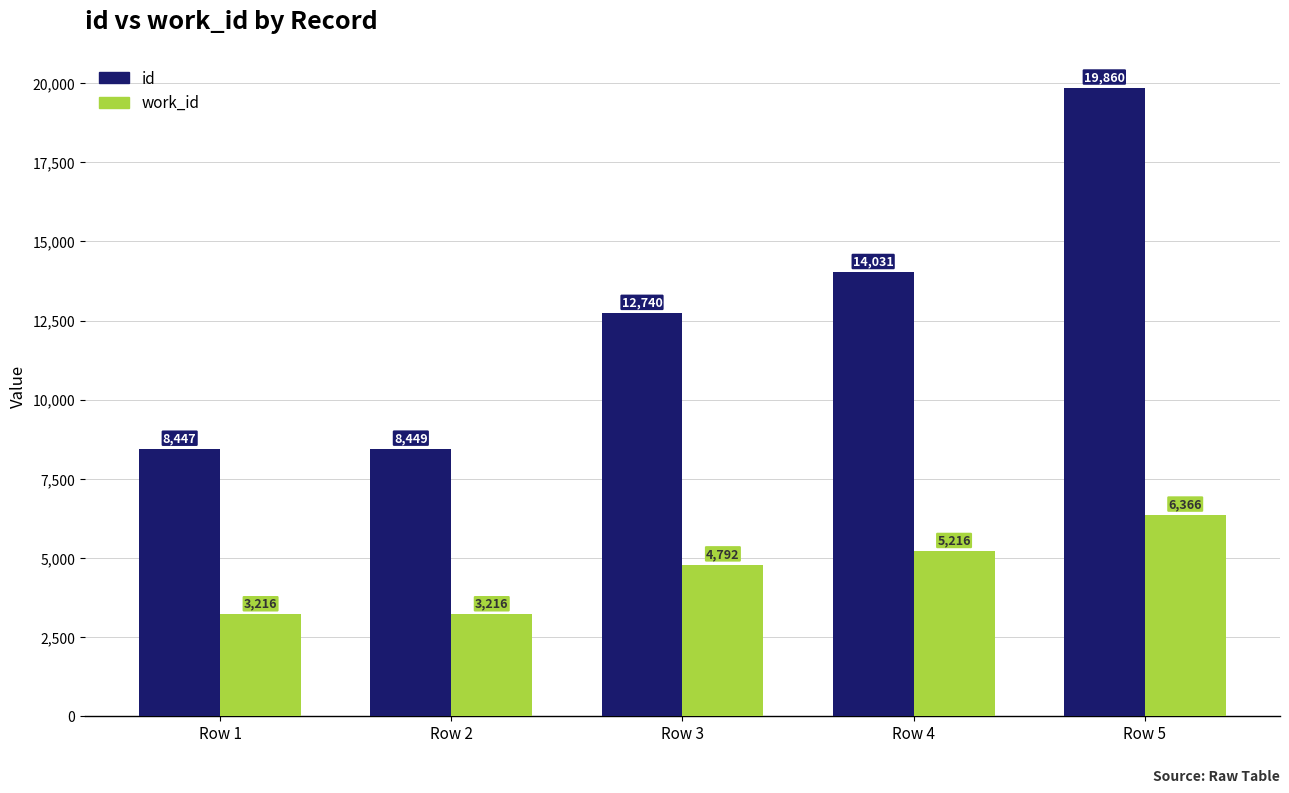

What is the smallest value displayed?

3216